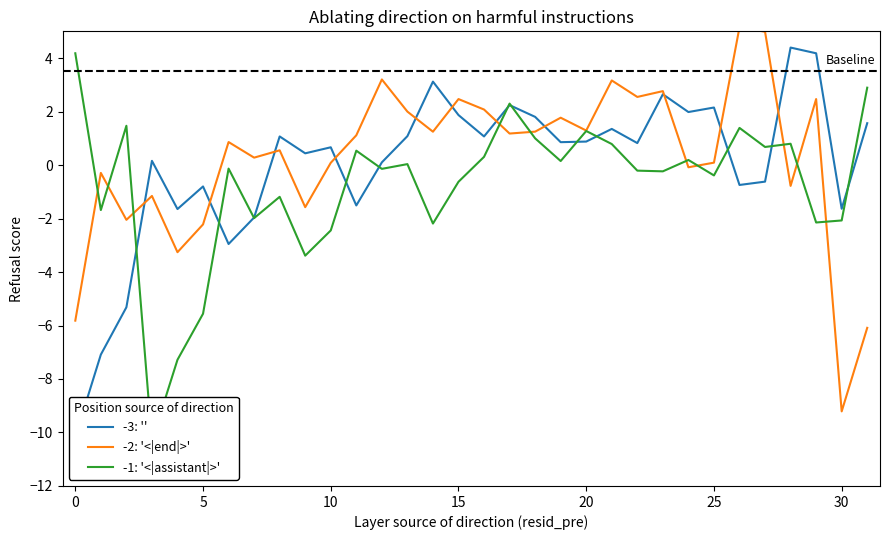

Which label corresponds to the largest value in the chart?

26